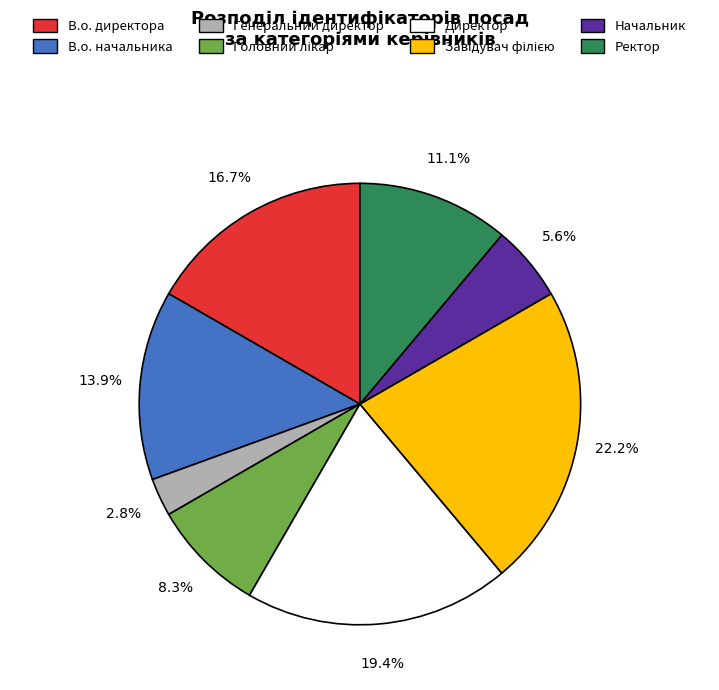

True or false: Директор accounts for 32% of the total.

False